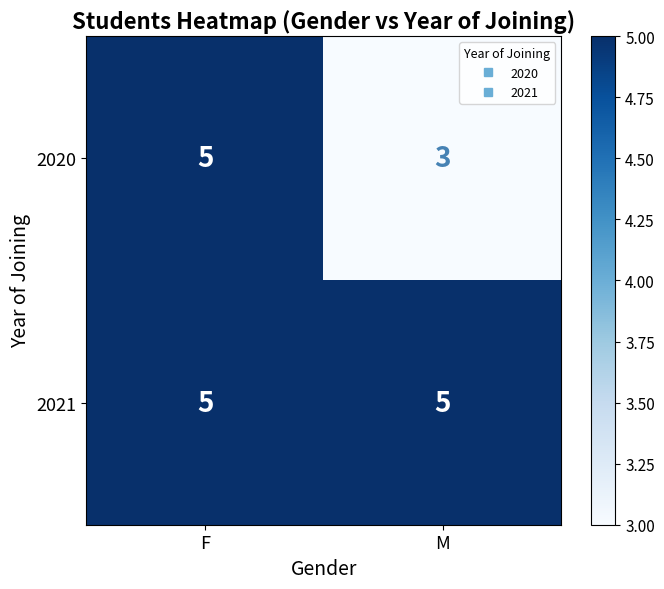

What is the highest value of the 2021 series?

5